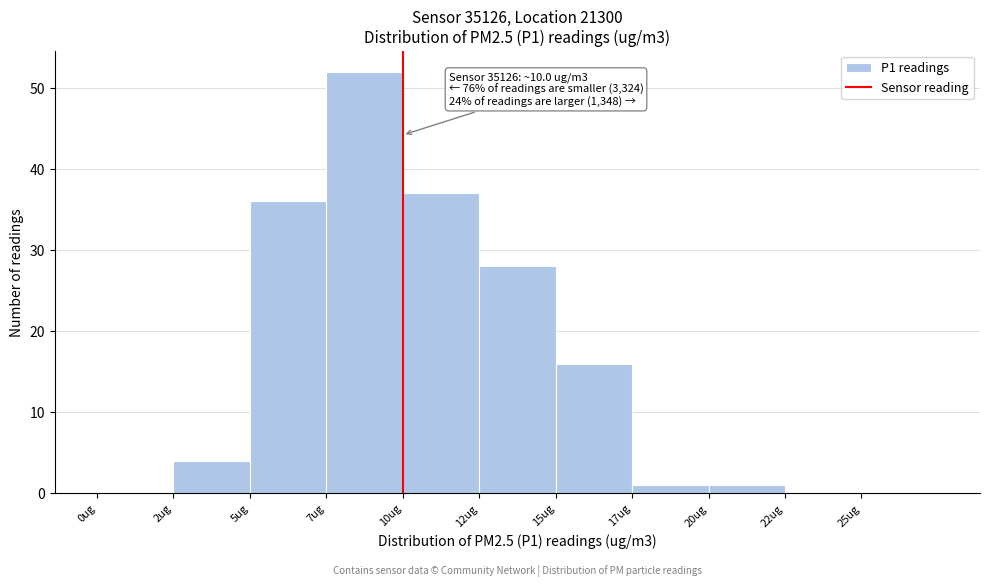

Reading left to right, what are all the values shown in this chart?

0ug=0	2ug=4	5ug=36	7ug=52	10ug=37	12ug=28	15ug=16	17ug=1	20ug=1	22ug=0	25ug=0